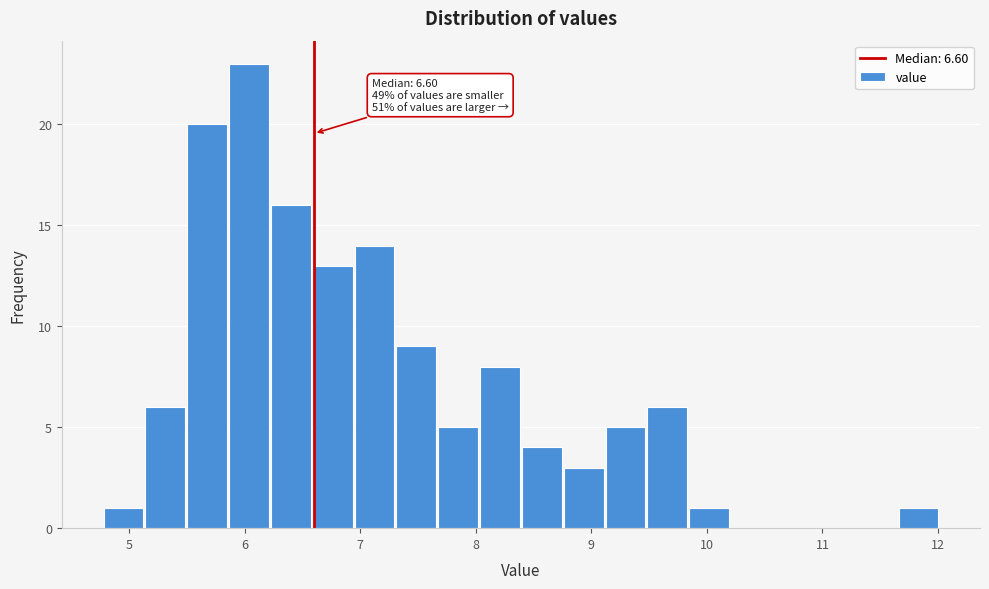

Read against the x-axis, roughly where is the centre of the tallest bar?

6.0